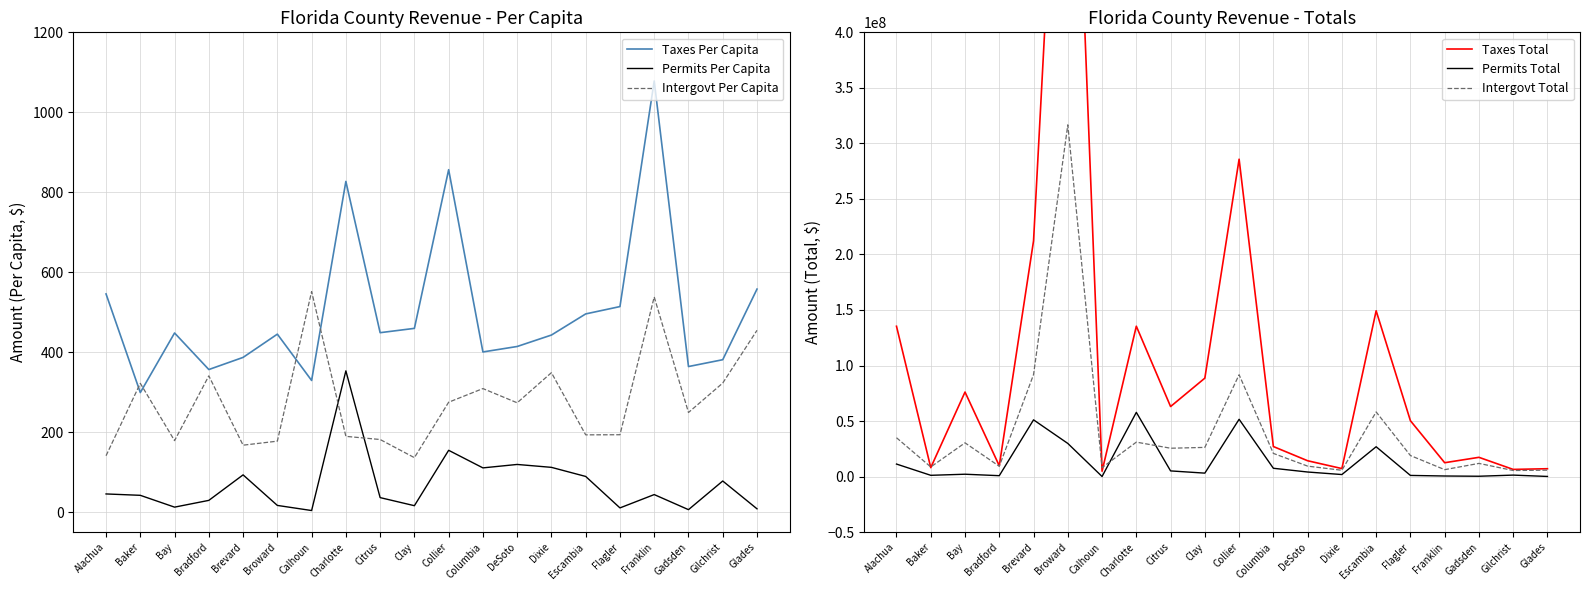

What is the label of the 5th point from the left?

Brevard